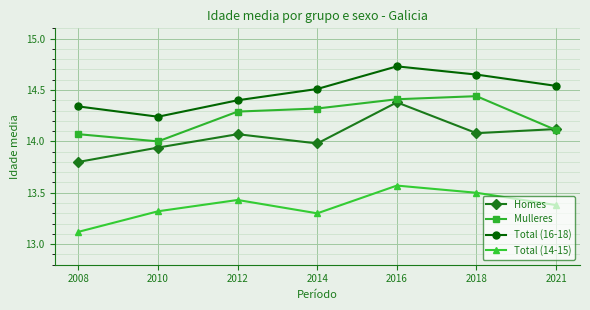

What is the spread (max minus min) of values at 2021?

1.2